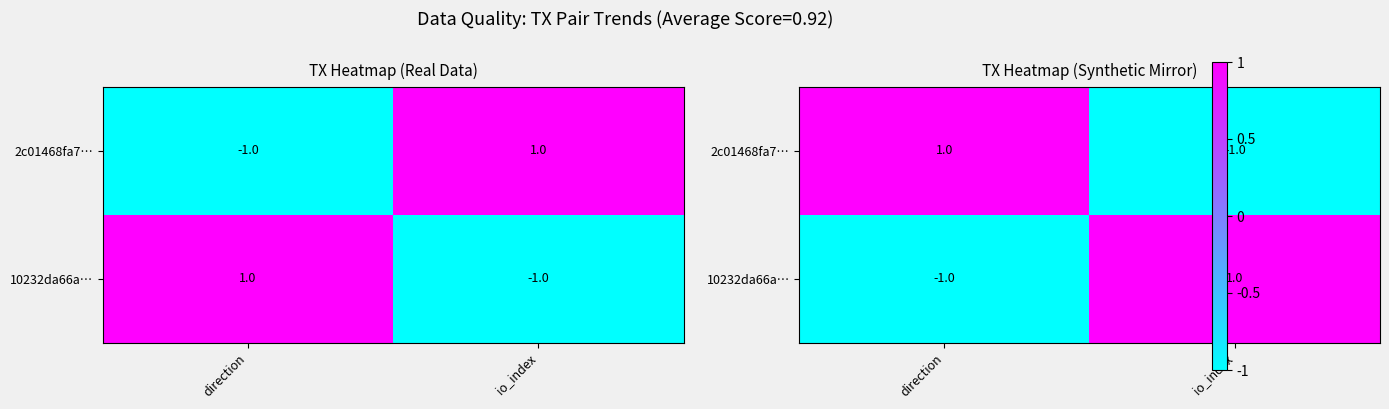

How many values in 2c01468fa7… are below zero?

1